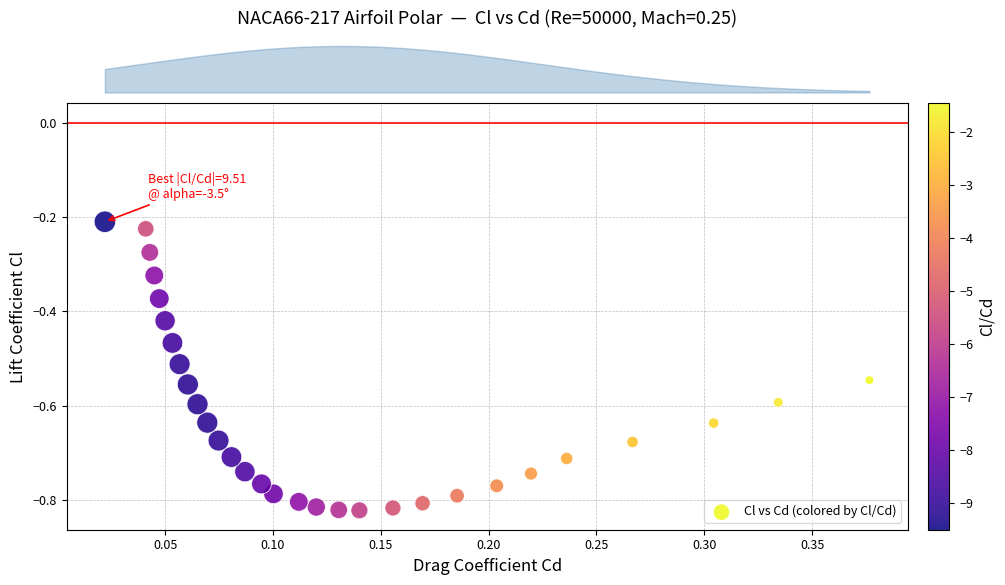

What is the range of Y values (max minus min)?

0.6